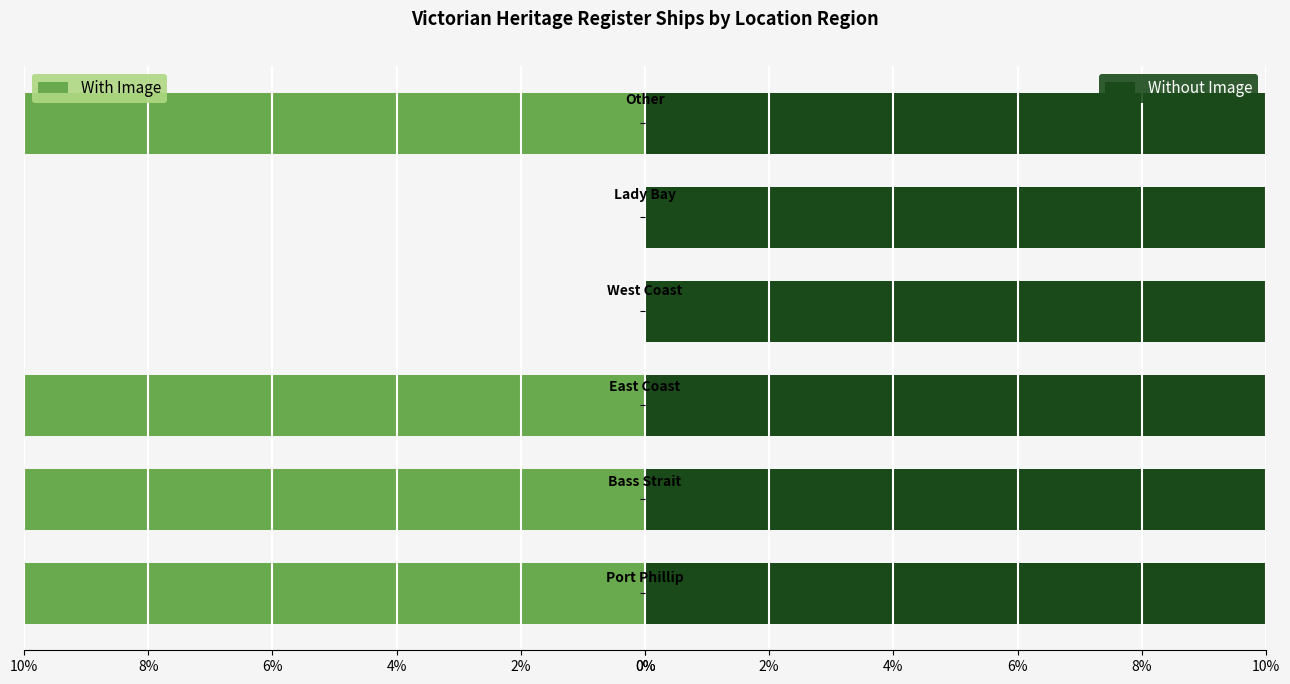

What is the average value of the With Image series?

-16.7